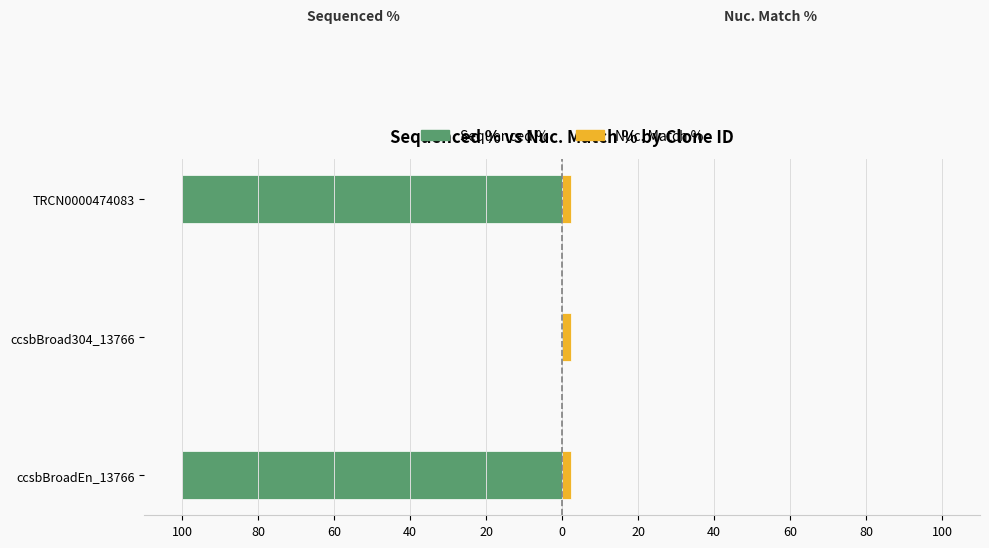

How many data points in Sequenced % are above -100?

1